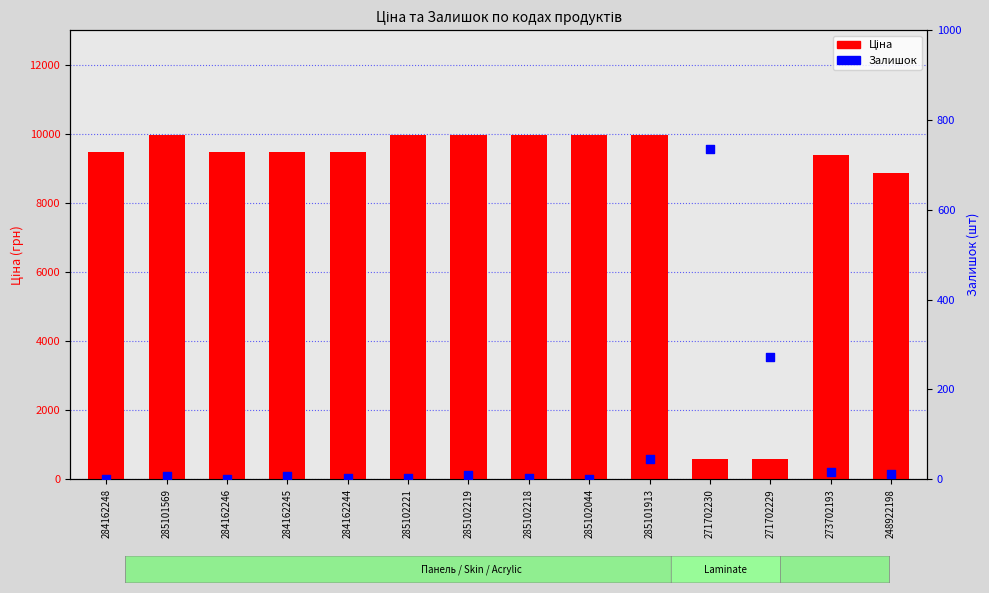

Which series has the widest spread of Y values?

Ціна